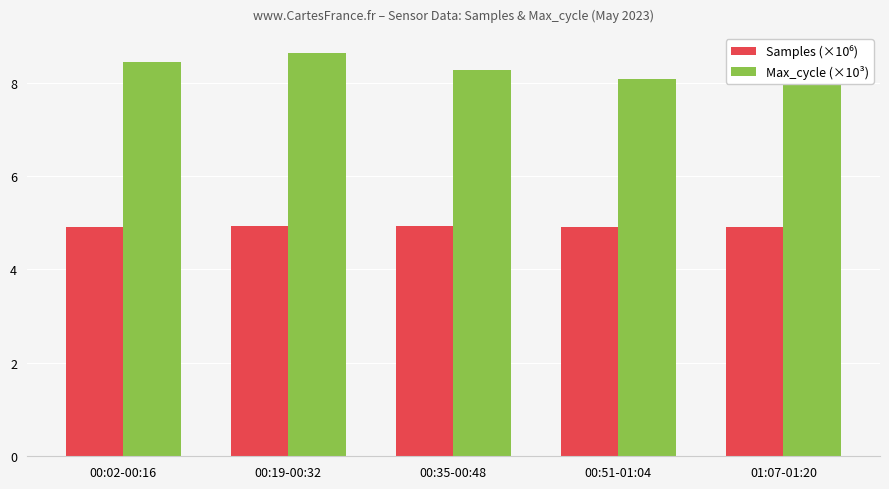

What is the label of the 2nd bar from the left?

00:19-00:32